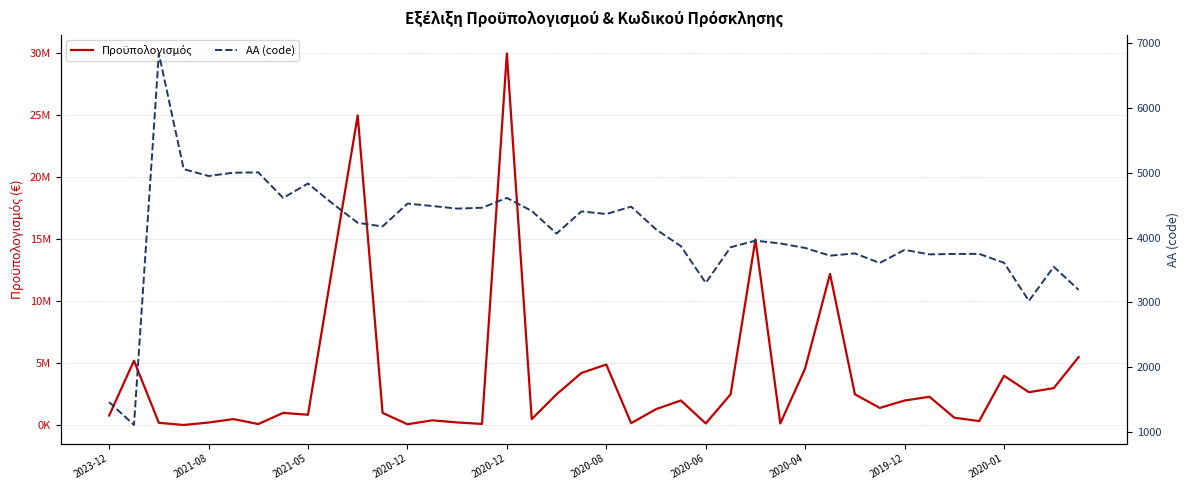

What are all the series names shown in the legend?

Πρoϋπολογισμός, ΑΑ (code)